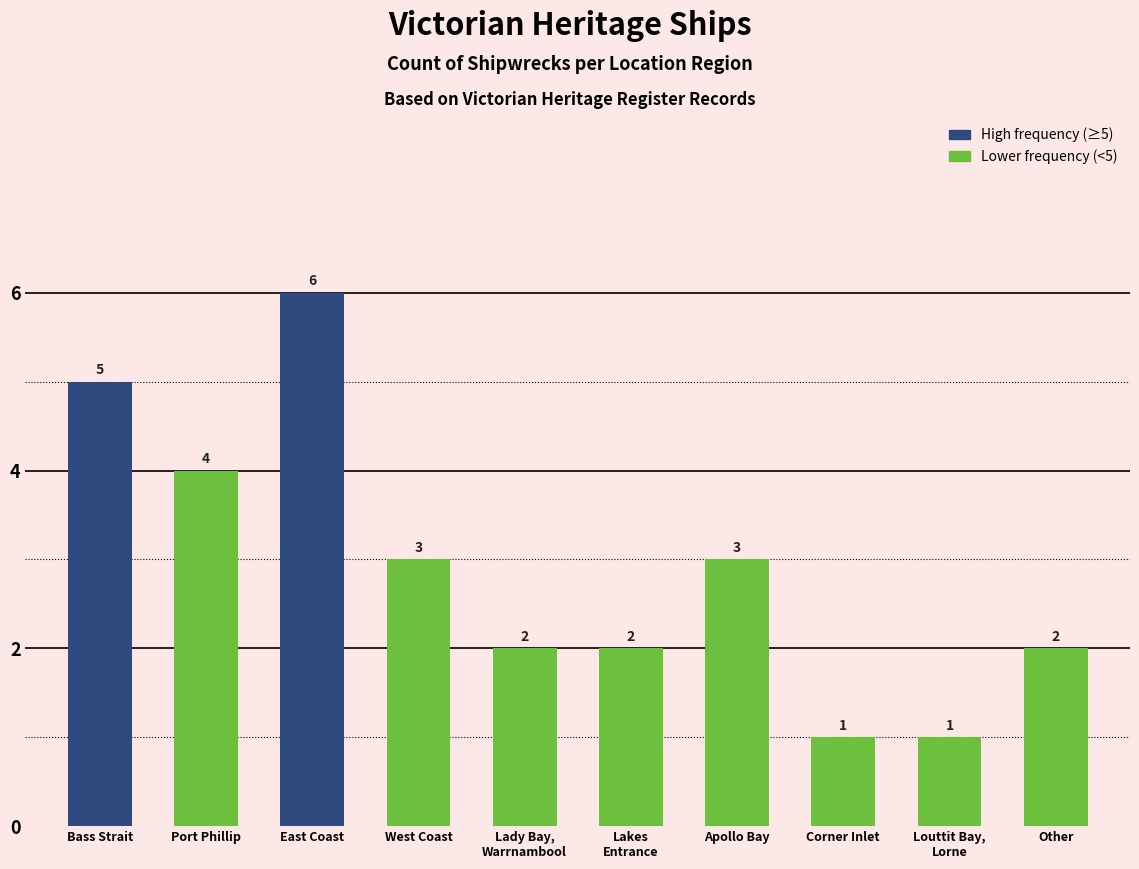

Which has a higher value, Lady Bay,
Warrnambool or Apollo Bay?

Apollo Bay